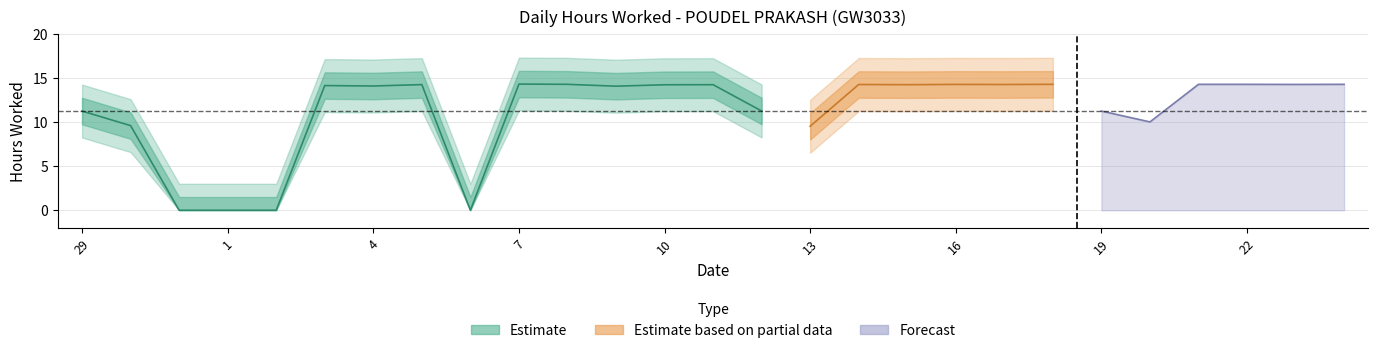

What is the difference between the maximum and minimum values?

14.3